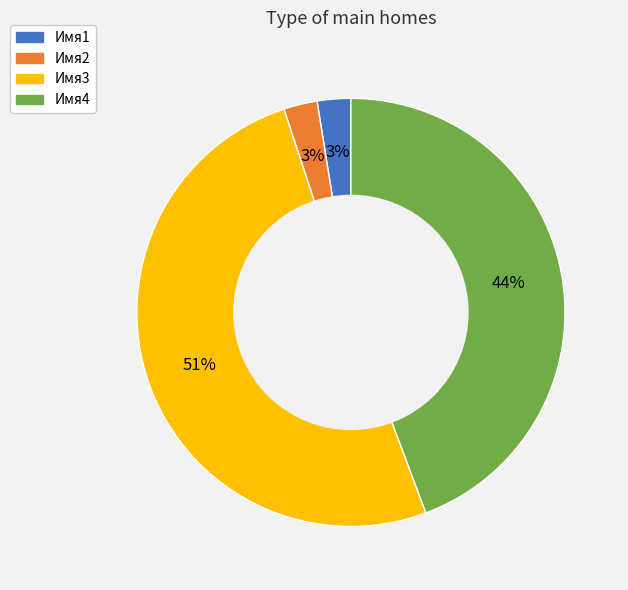

To the nearest percent, what portion does Имя1 represent?

3%